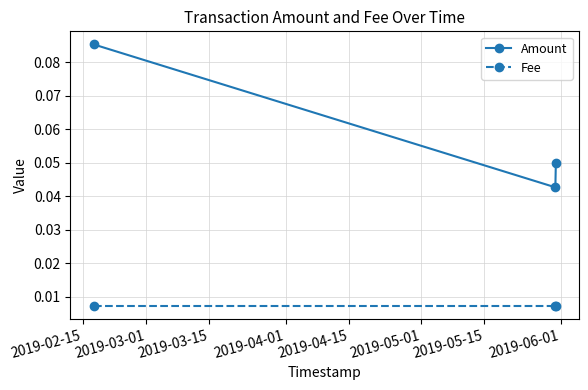

At how many categories does at least one series exceed 0?

3